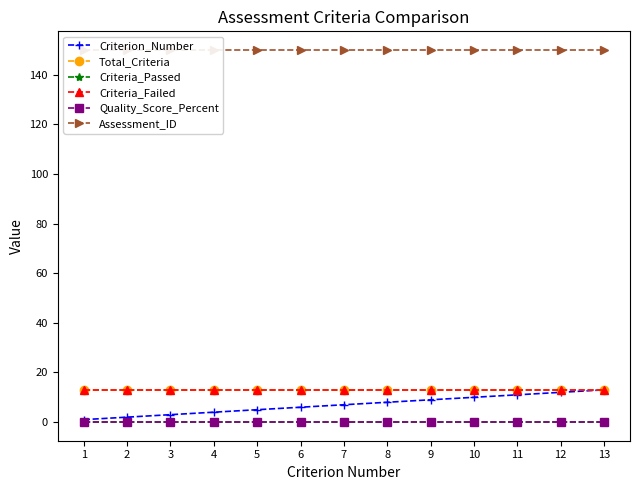

Is the value of Criteria_Passed at 10 greater than the value of Criteria_Failed at 3?

No